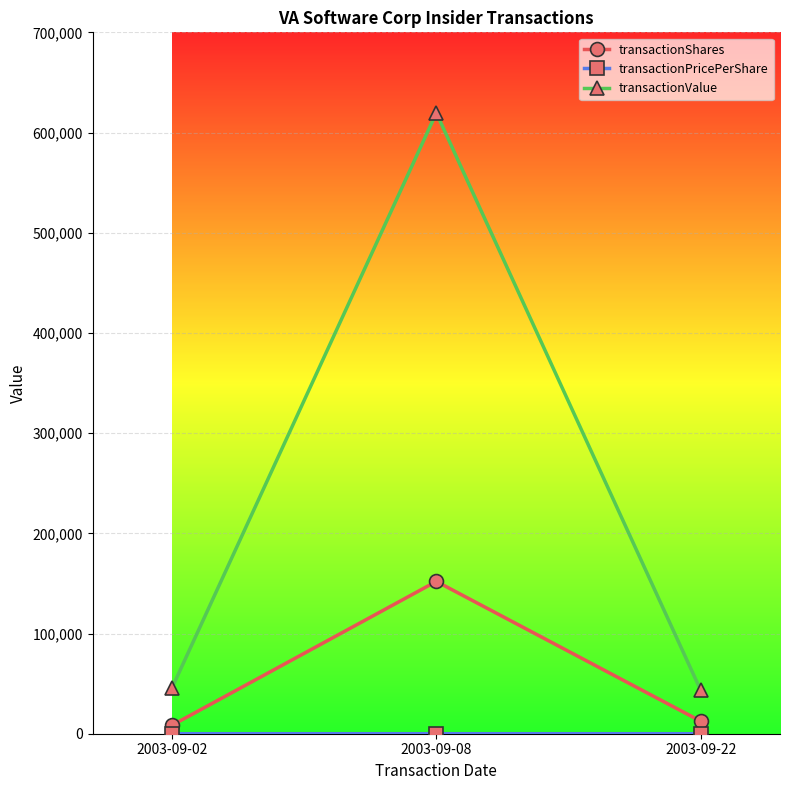

What is the average value of the transactionShares series?

57638.7